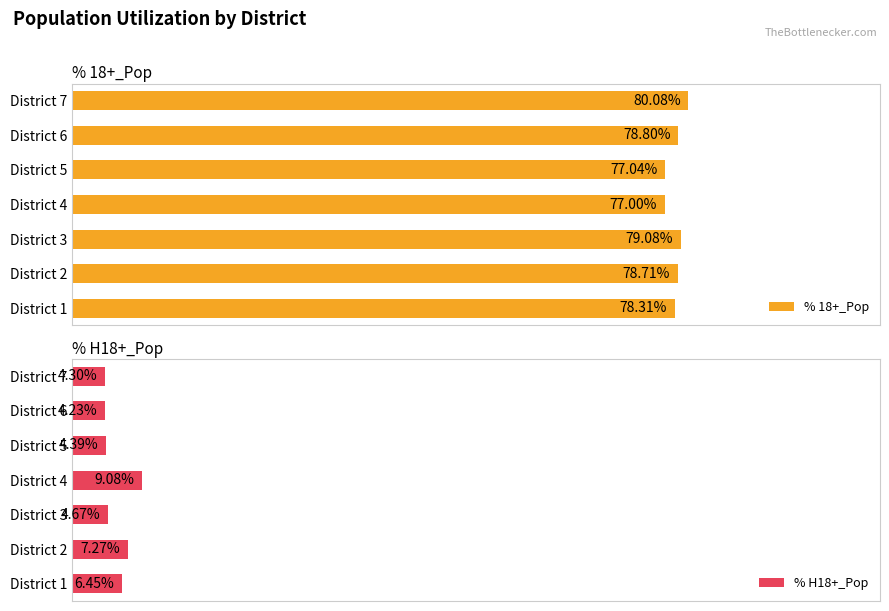

The % H18+_Pop series shows 0.1 at District 7. True or false?

False